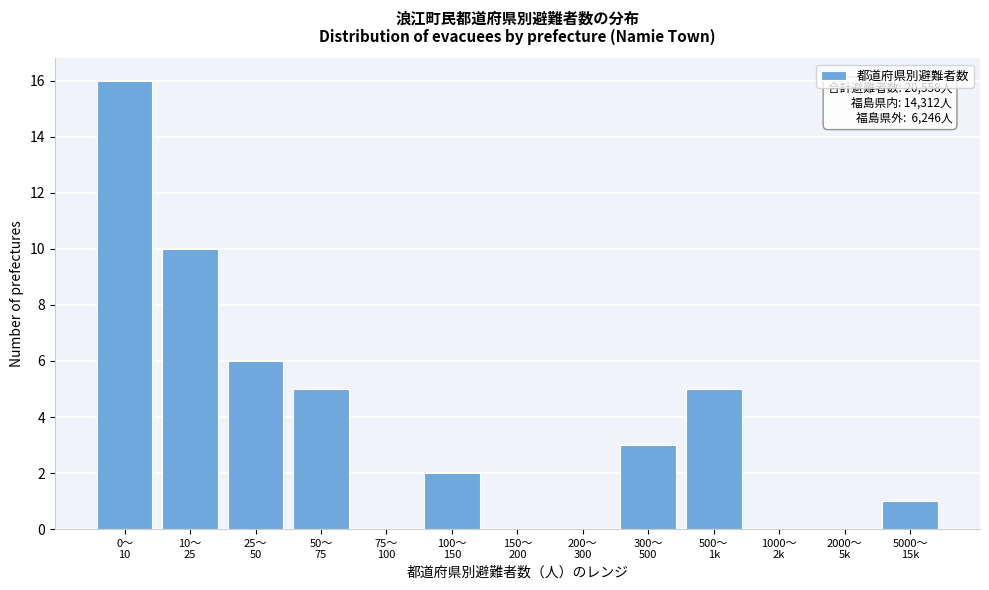

What is the sum of all values?

48